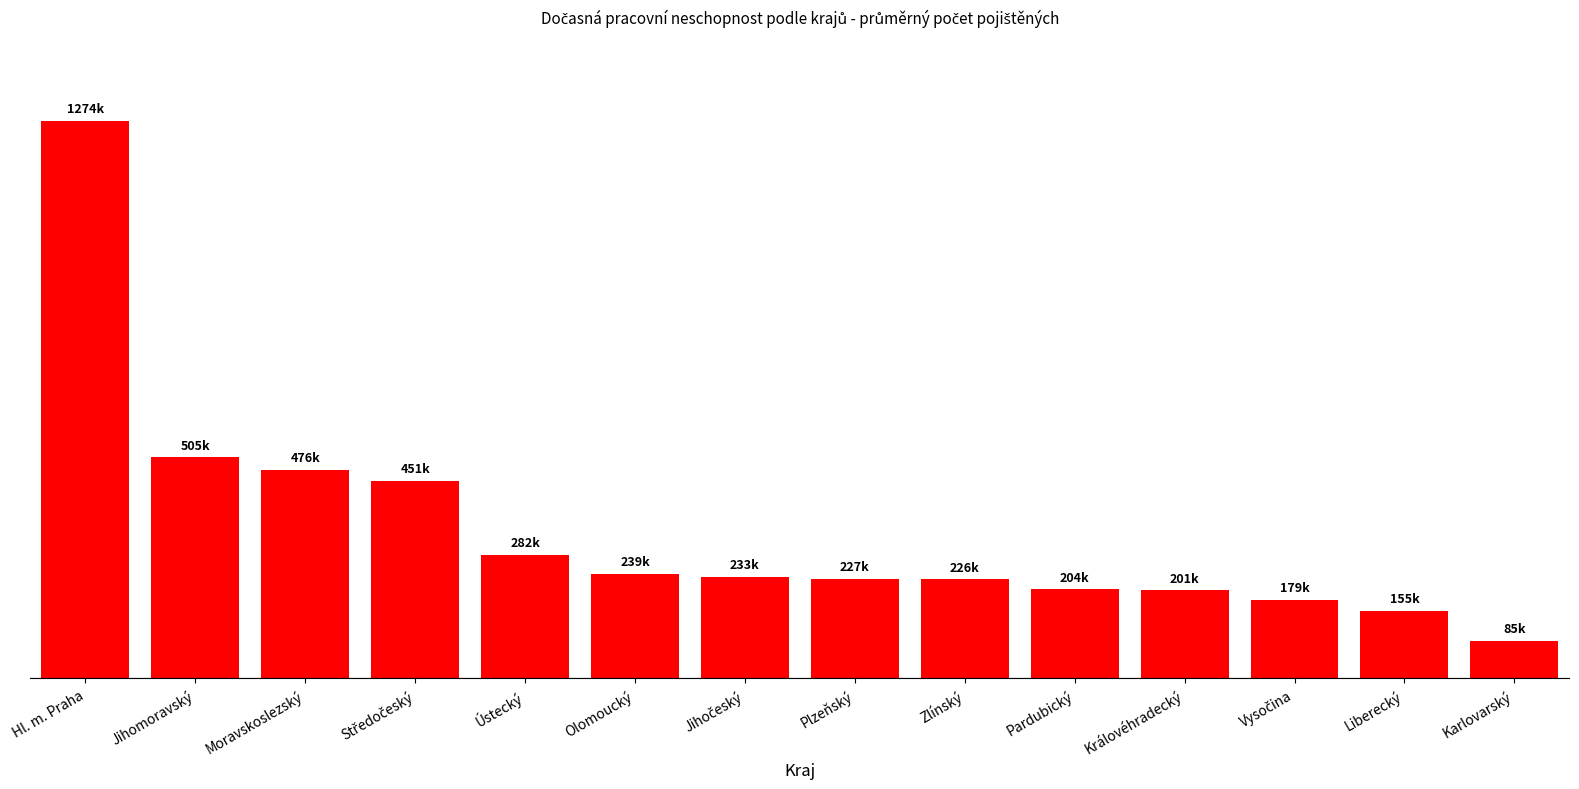

How many series are shown in this chart?

1